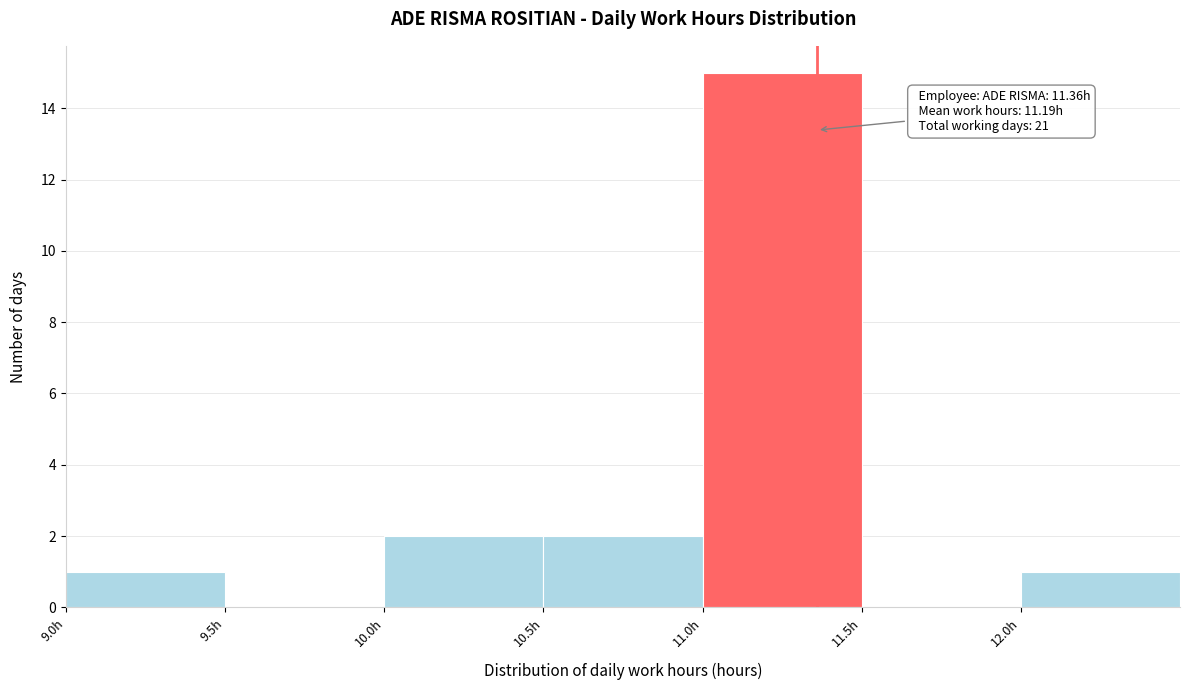

Over which range of the x-axis is the bar tallest?

11.0 to 11.5